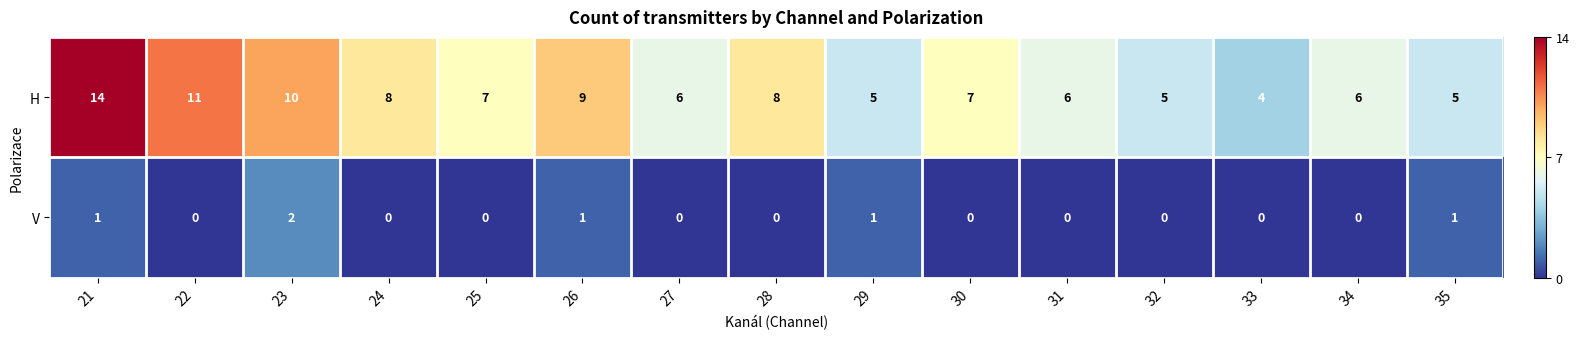

What value does the H series have at 28, to the nearest 5?

10